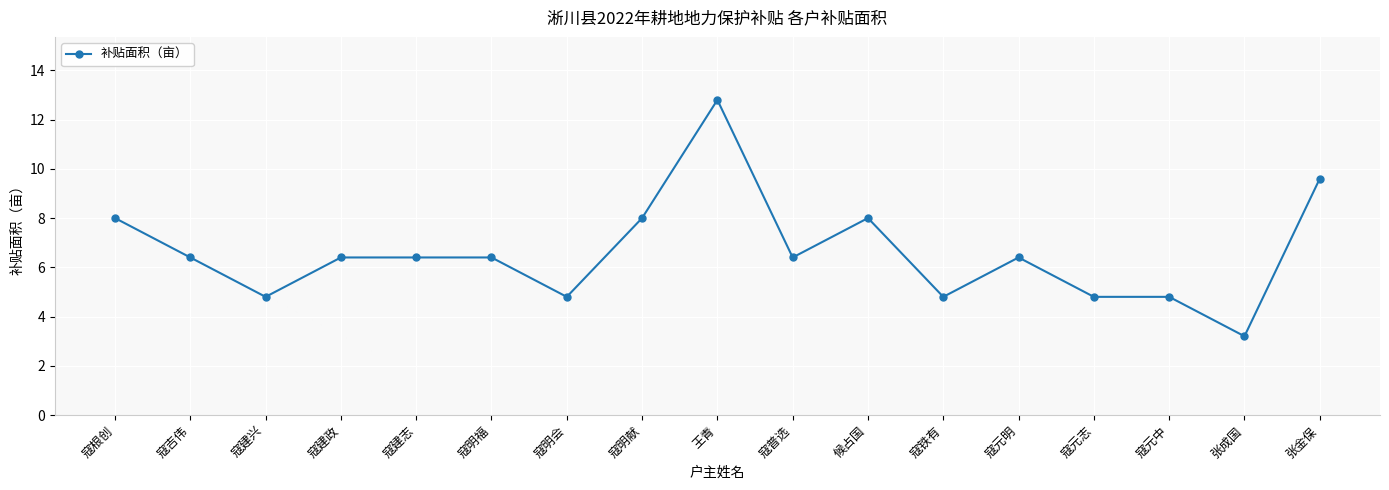

What value does the data have at 王青?

12.8